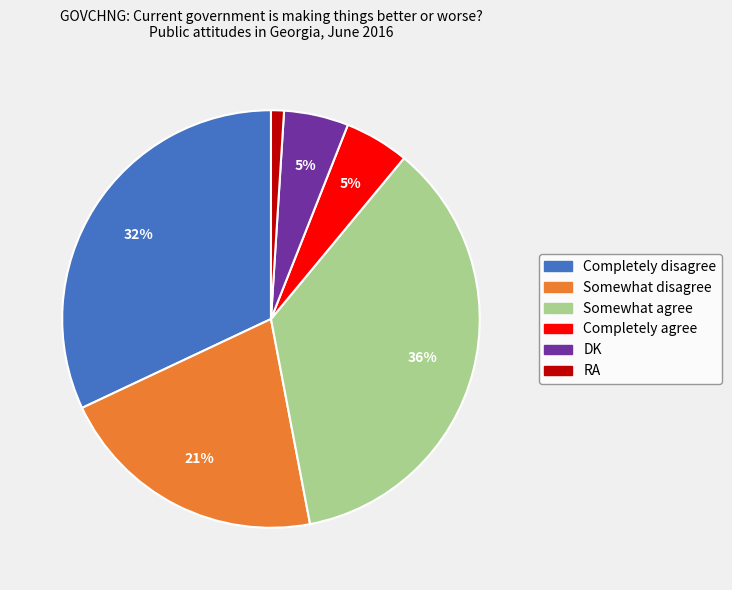

True or false: Completely agree accounts for 20% of the total.

False